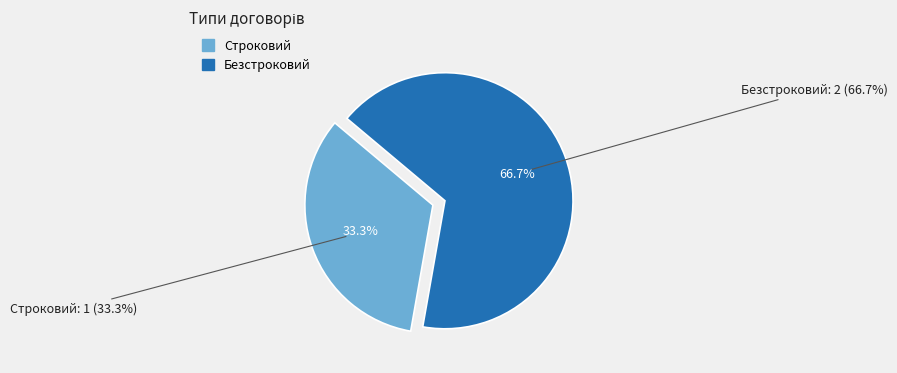

What percentage do Безстроковий and Строковий together represent?

100.0%